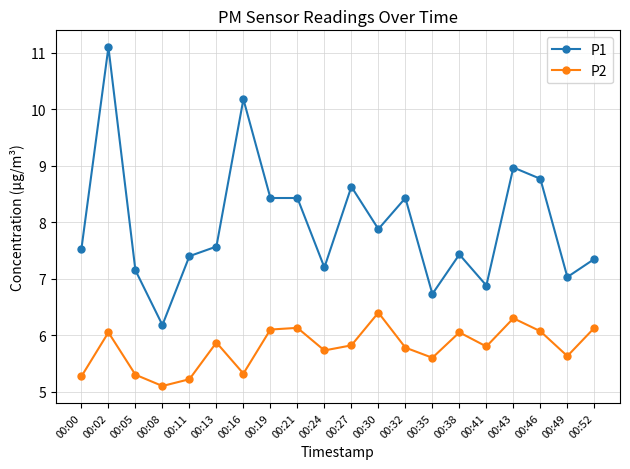

Rank the series by their maximum value, from lowest to highest.

P2, P1